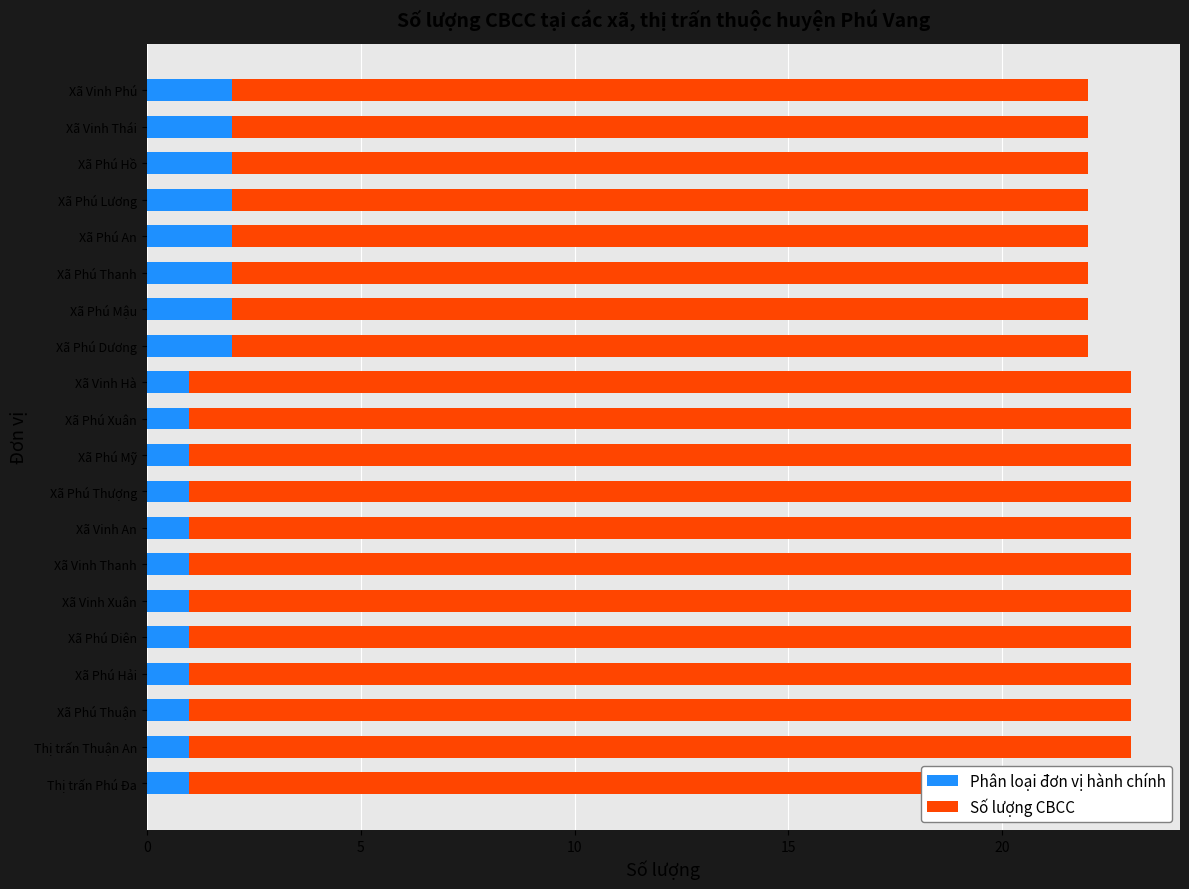

List the series in order of their overall mean, lowest first.

Phân loại đơn vị hành chính, Số lượng CBCC